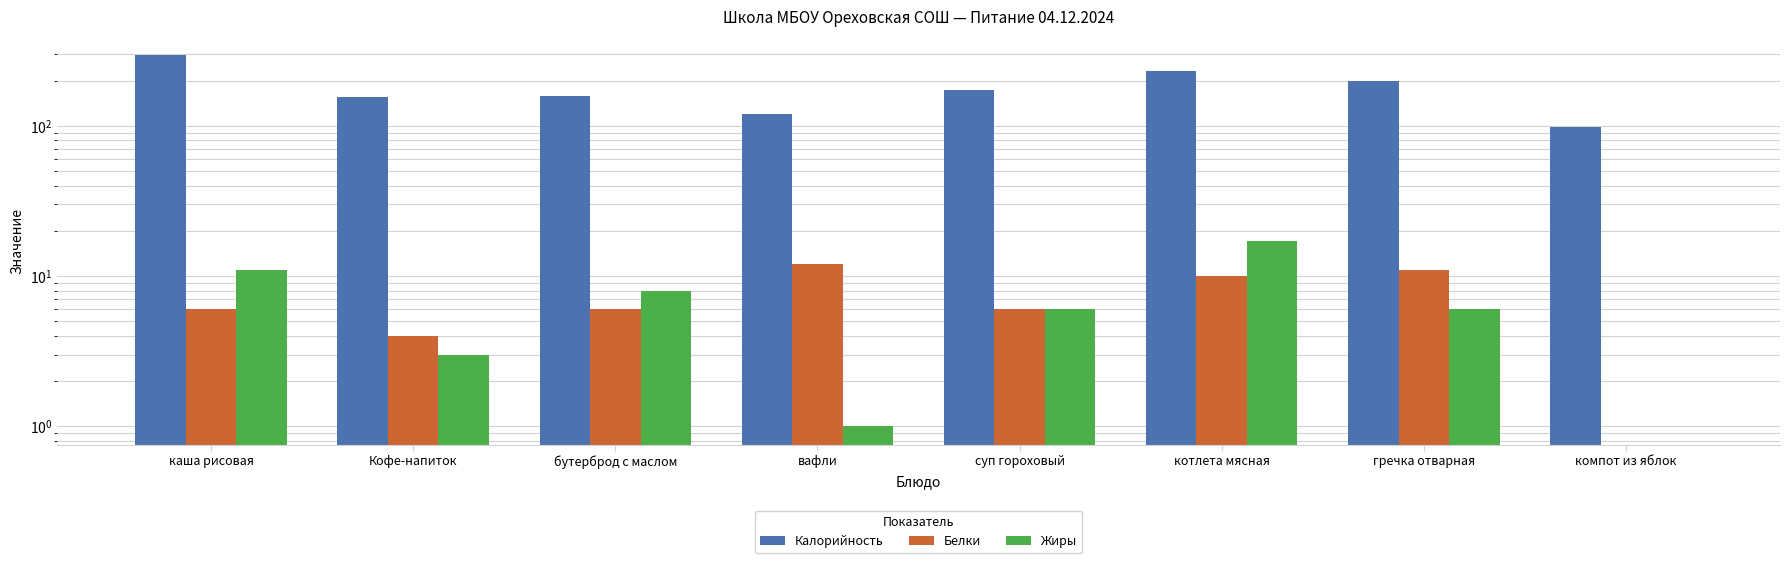

Reading left to right, what are all the values shown in this chart?

Калорийность: 294	155	157	120	173	231	199	98
Белки: 6	4	6	12	6	10	11	0
Жиры: 11	3	8	1	6	17	6	0